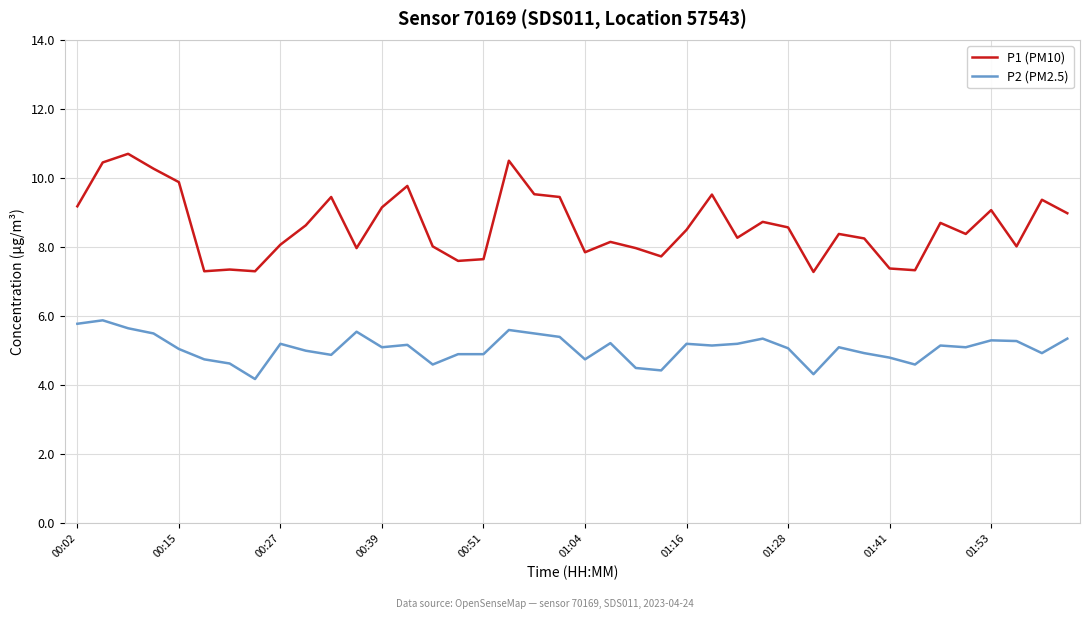

What is the difference between the maximum and minimum values in the P2 (PM2.5) series?

1.7